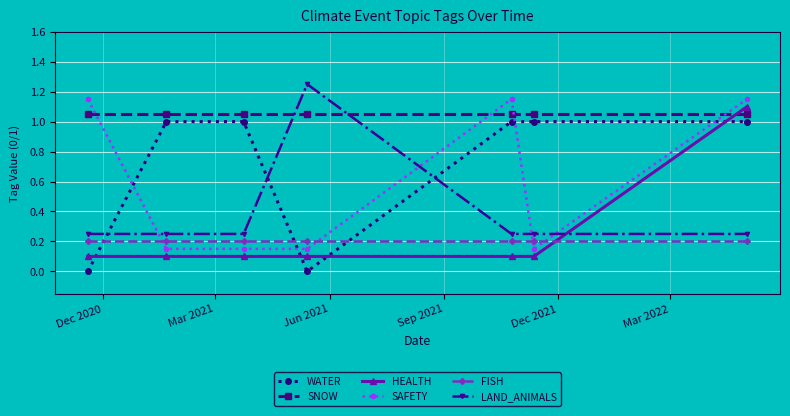

True or false: SNOW and FISH intersect in this chart.

False